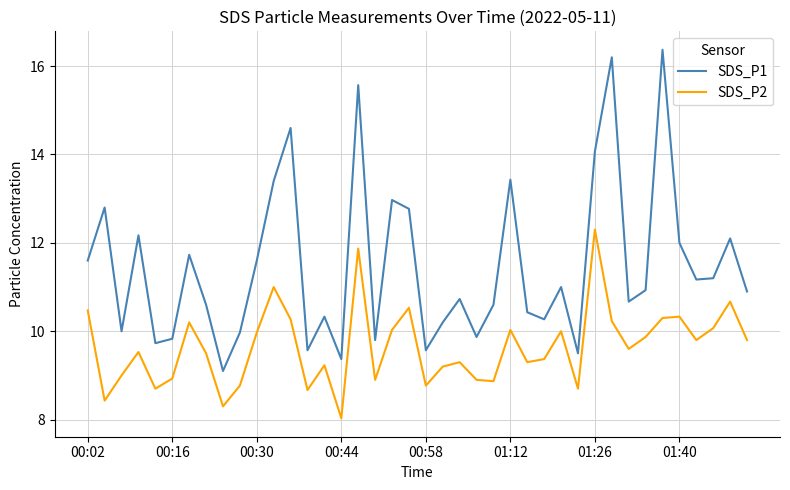

Which series has the widest spread of values?

SDS_P1